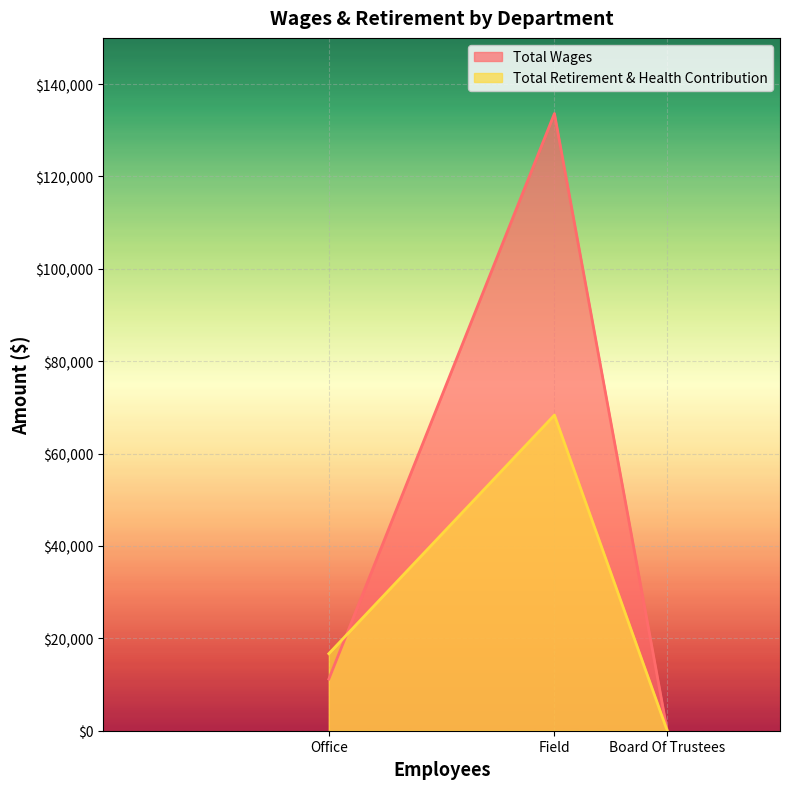

Reading left to right, list all the values displayed in this chart.

Total Wages: Office=11195	Field=133622	Board Of Trustees=0
Total Retirement & Health Contribution: Office=16686	Field=68341	Board Of Trustees=0